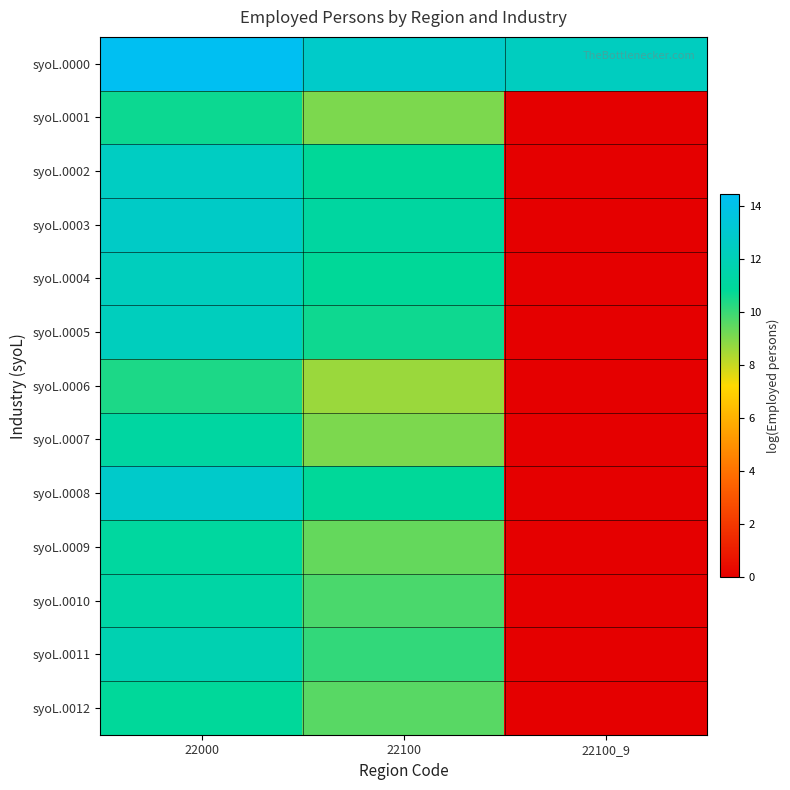

Rank the series by their maximum value, from highest to lowest.

syoL.0000, syoL.0008, syoL.0003, syoL.0002, syoL.0004, syoL.0005, syoL.0011, syoL.0010, syoL.0007, syoL.0009, syoL.0012, syoL.0001, syoL.0006